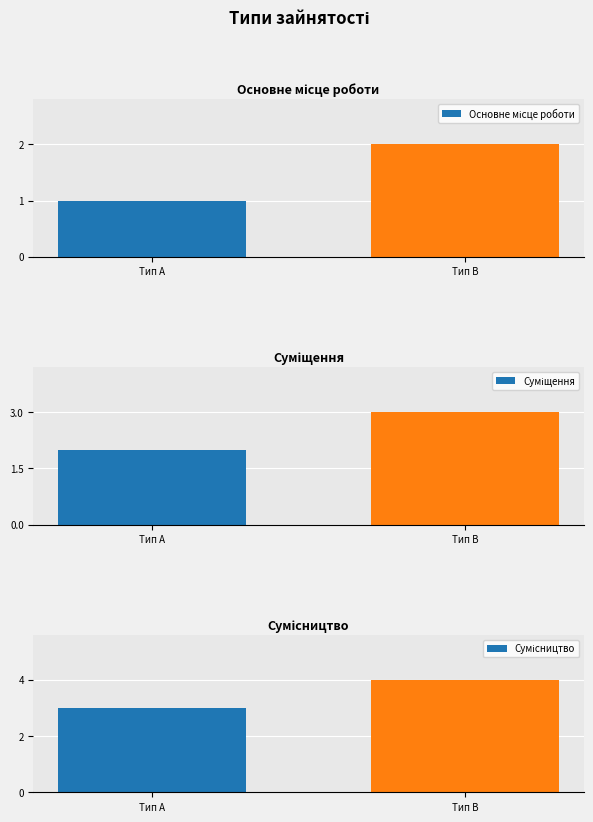

Reading right to left, list all the values displayed in this chart.

Основне місце роботи: 2	1
Суміщення: 3	2
Сумісництво: 4	3